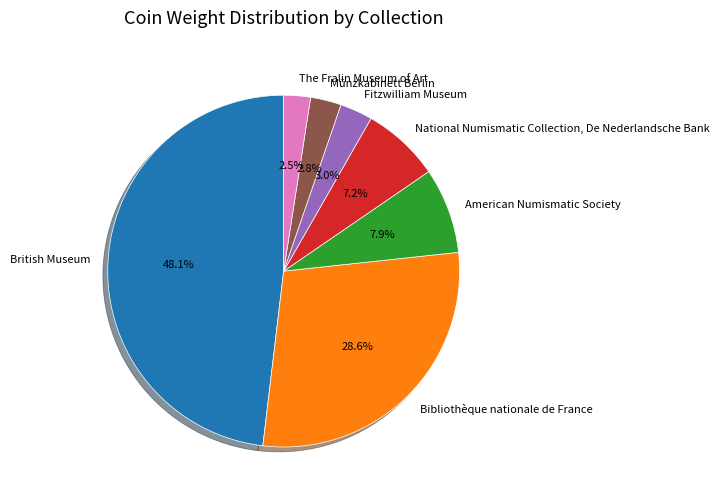

The National Numismatic Collection, De Nederlandsche Bank slice represents 21% of the pie. True or false?

False